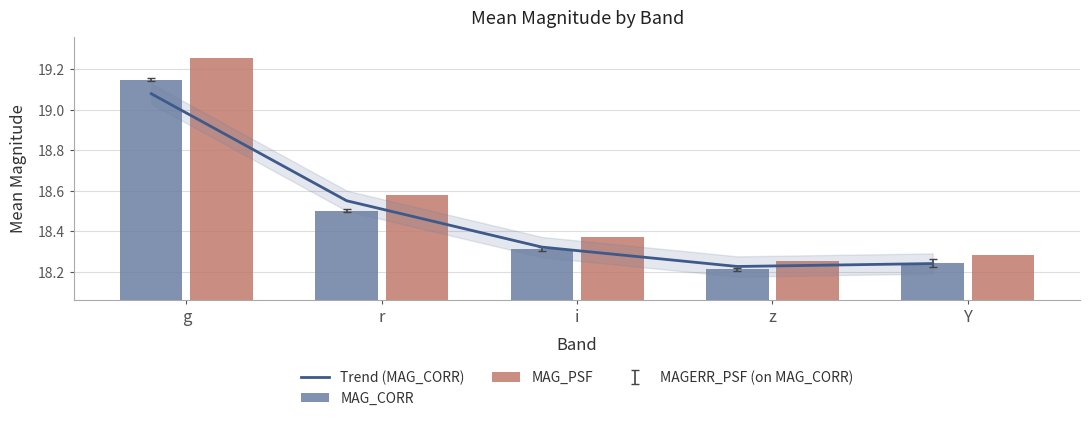

Which has a higher value, z or Y?

Y